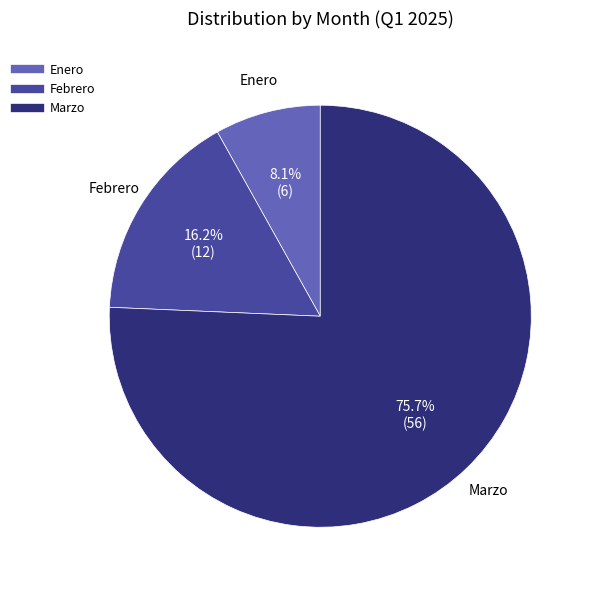

Between Marzo and Febrero, which is larger?

Marzo